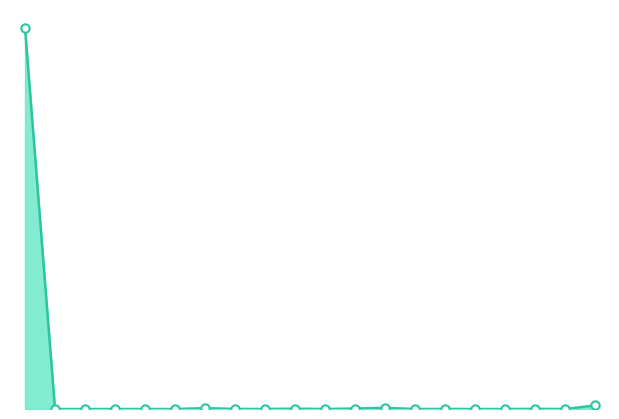

Does the chart have visible grid lines?

No